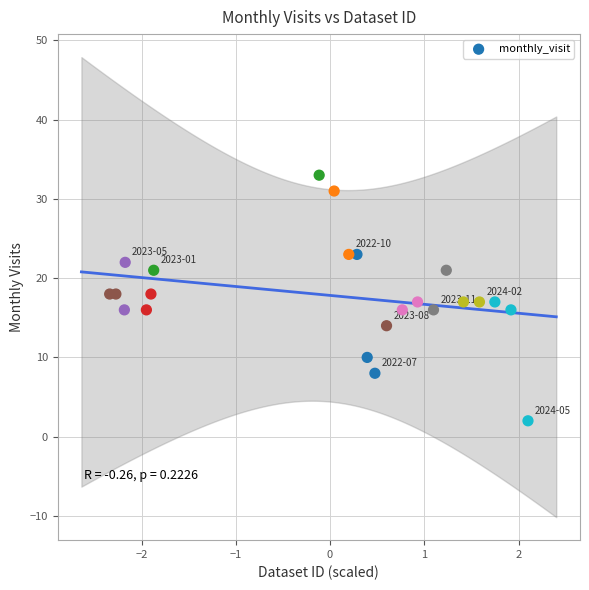

What is the range of Y values (max minus min)?

31